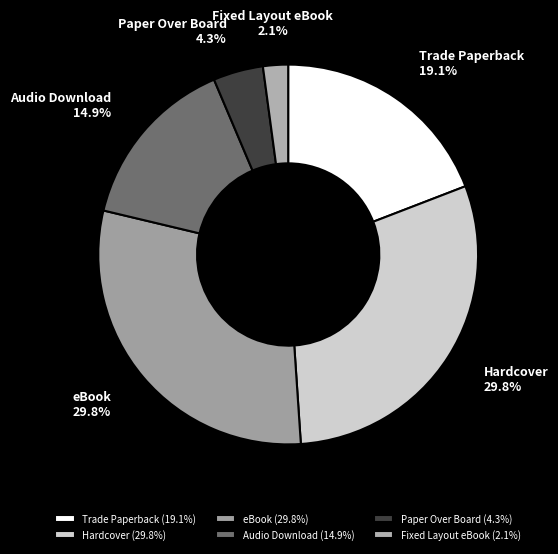

Is there a majority slice in this chart?

No